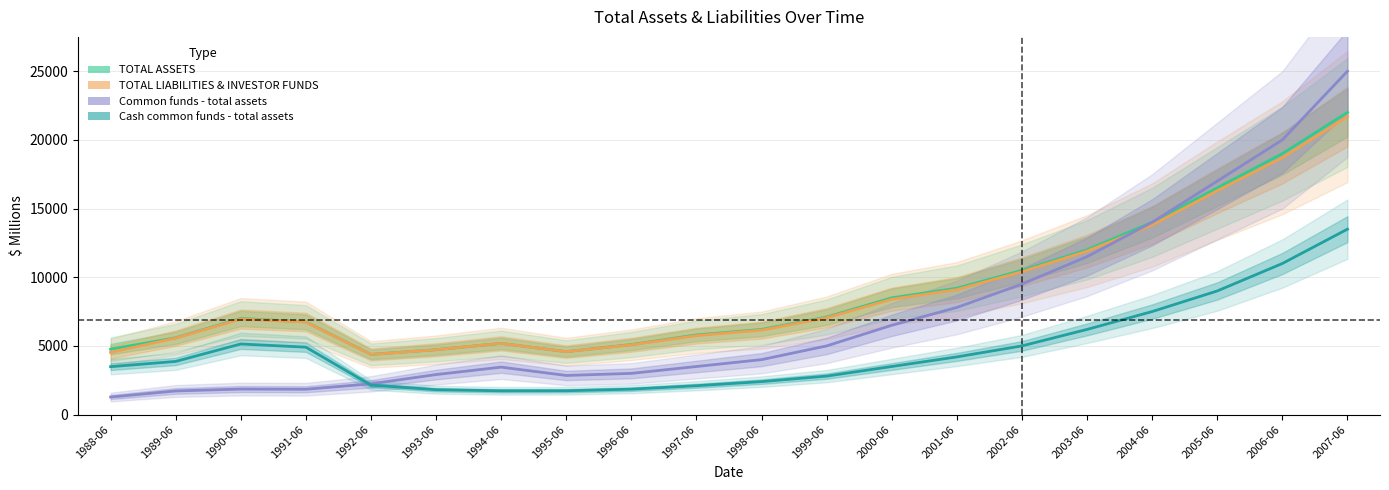

Read the Common funds - total assets value at 1998-06.

4000